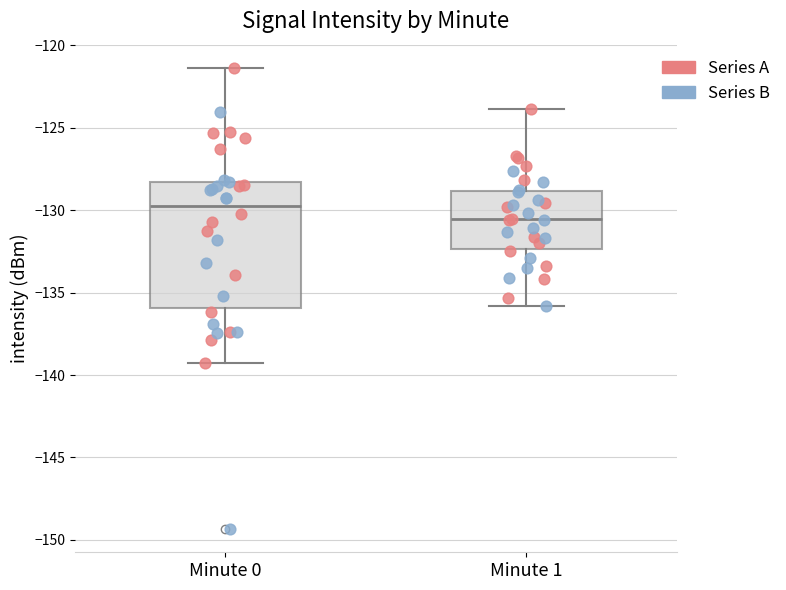

Which box's median line is the lowest?

Minute 1